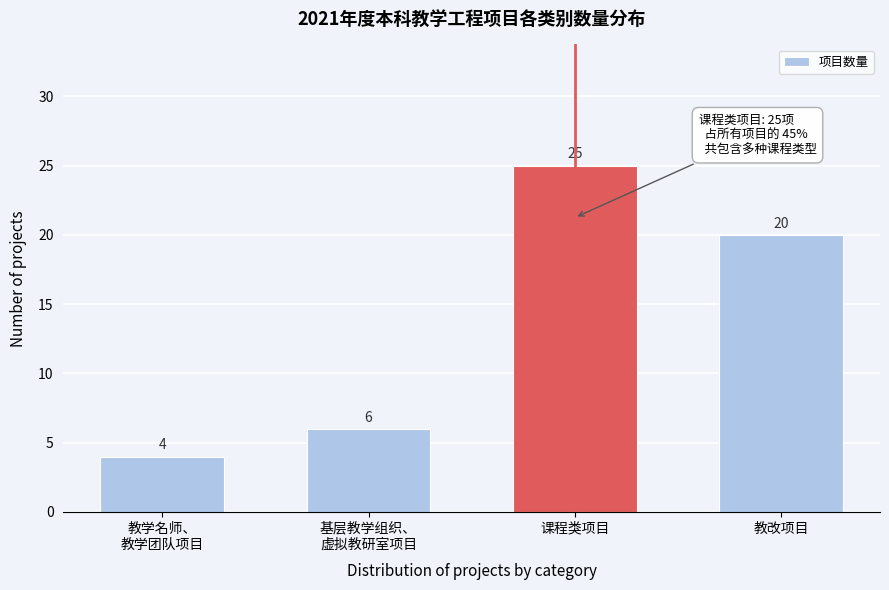

Reading left to right, list all the values displayed in this chart.

4	6	25	20